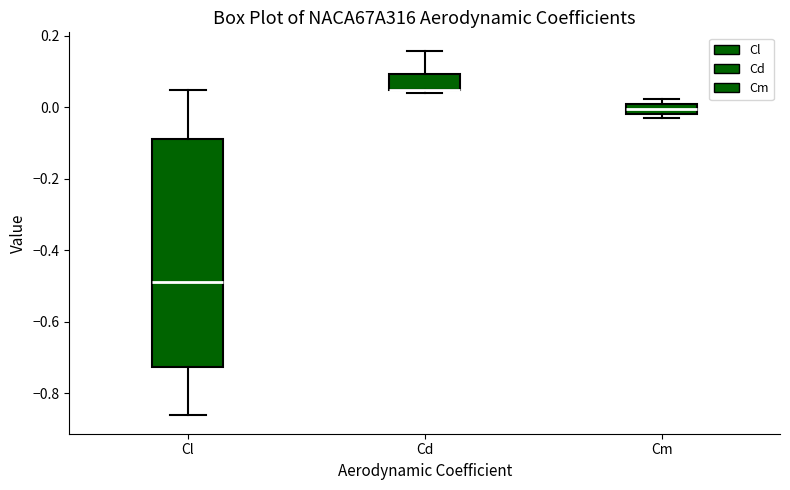

Where is the lower edge of the box for Cd on the y-axis? The values are not printed on the chart, so give them approximately, as read against the axis.

0.04